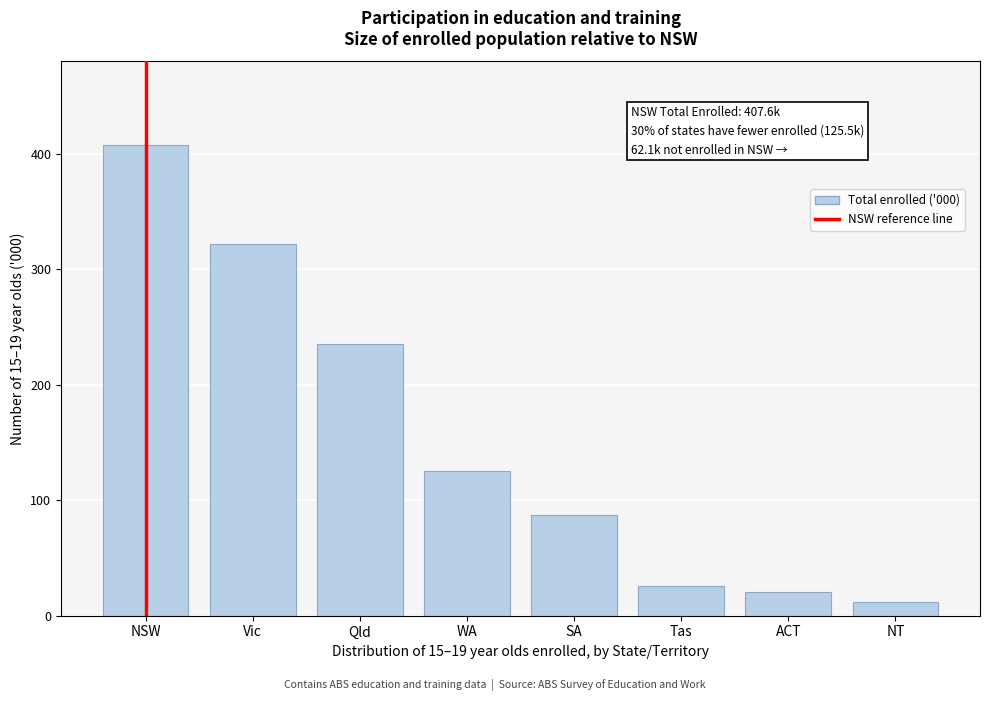

Reading left to right, transcribe all the data shown in this chart.

407.6	321.9	235.6	125.5	87.3	26.0	20.7	11.5